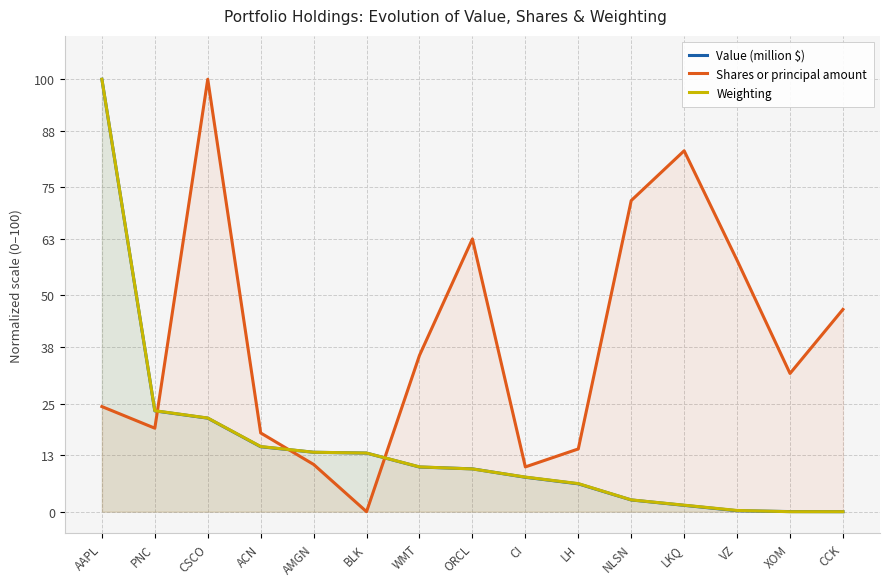

True or false: Weighting has more than 1 interior local peaks.

False